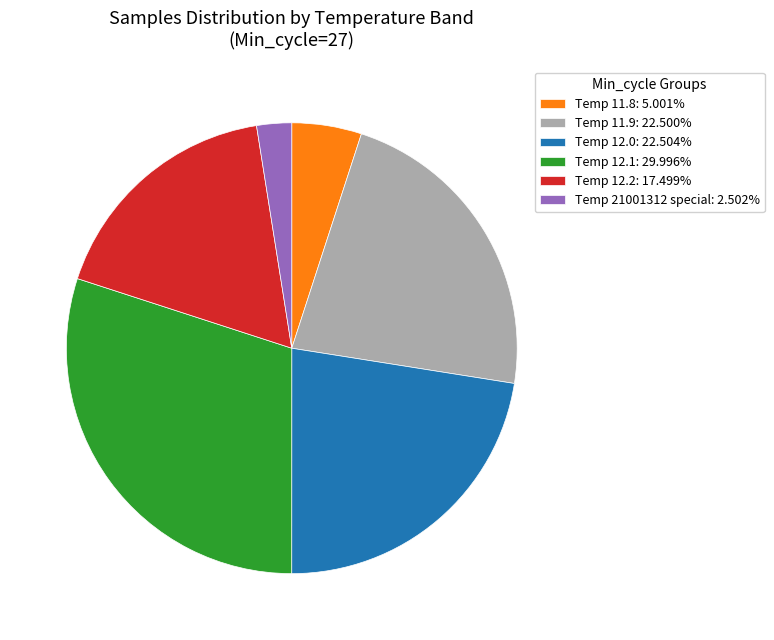

What is the ratio of the value at Temp 12.2: 17.499% to the value at Temp 21001312 special: 2.502%?

7.0